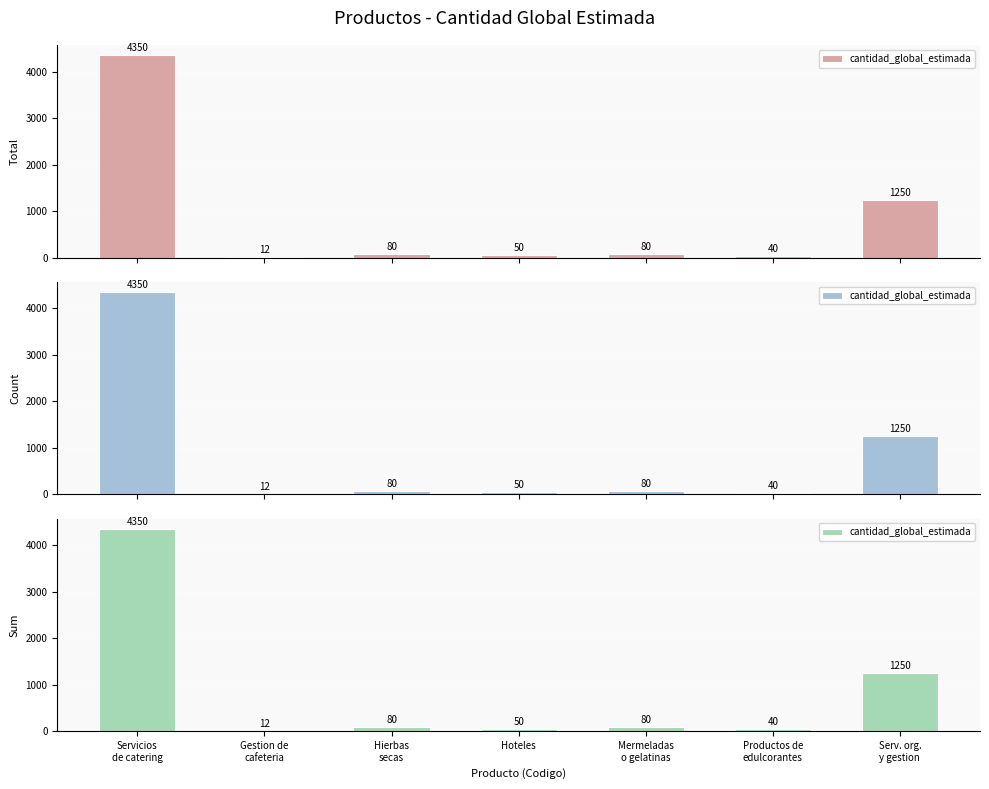

What is the difference between the maximum and second lowest values?

4310